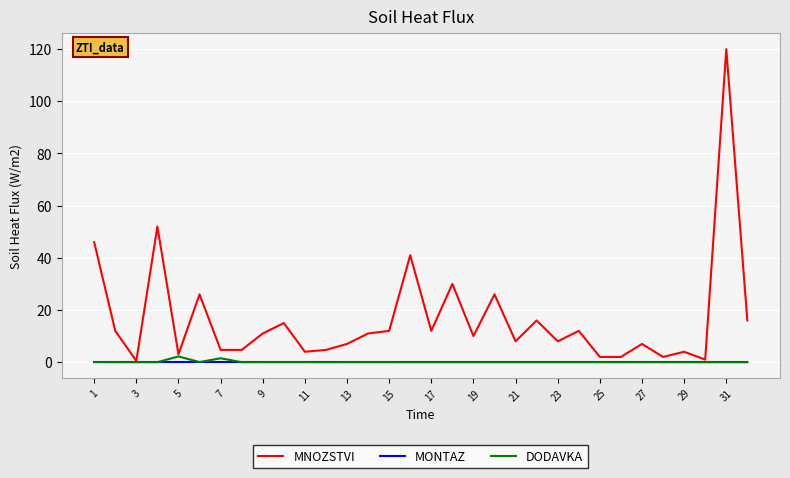

What is the difference between the second highest and minimum values in the MNOZSTVI series?

51.5